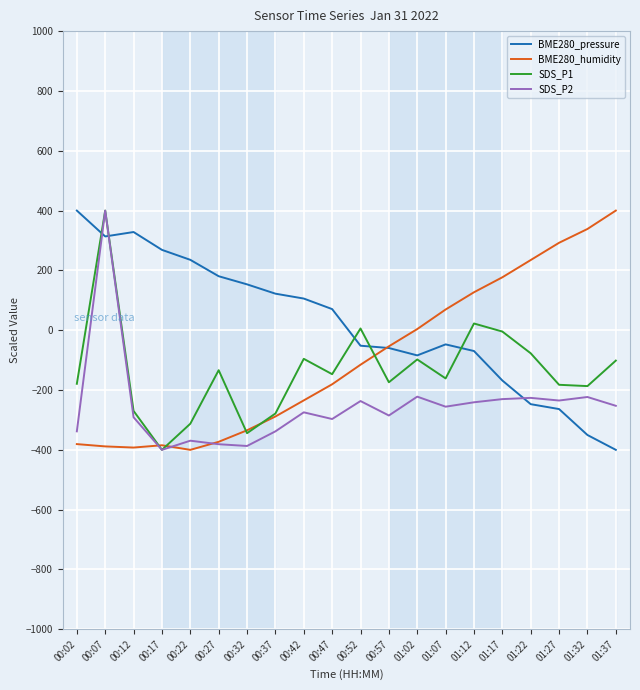

What is the minimum value for BME280_humidity?

-400.0